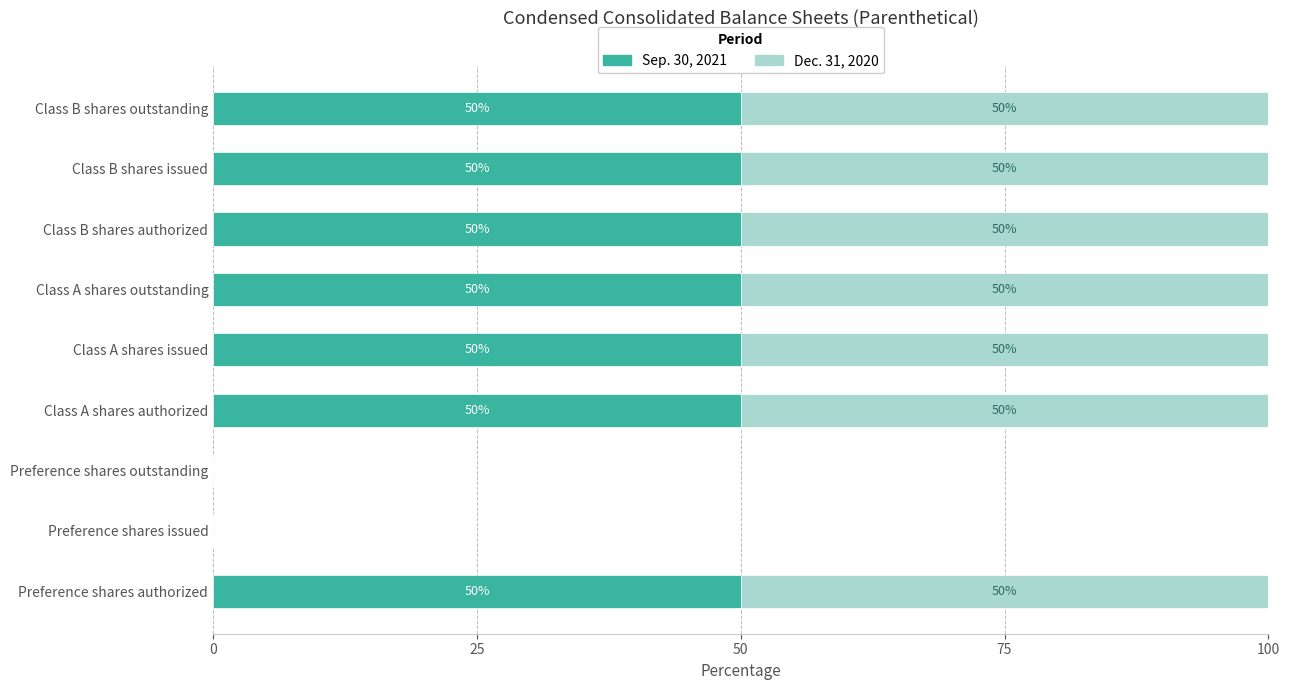

What is the total value across all series at Class A shares authorized?

100